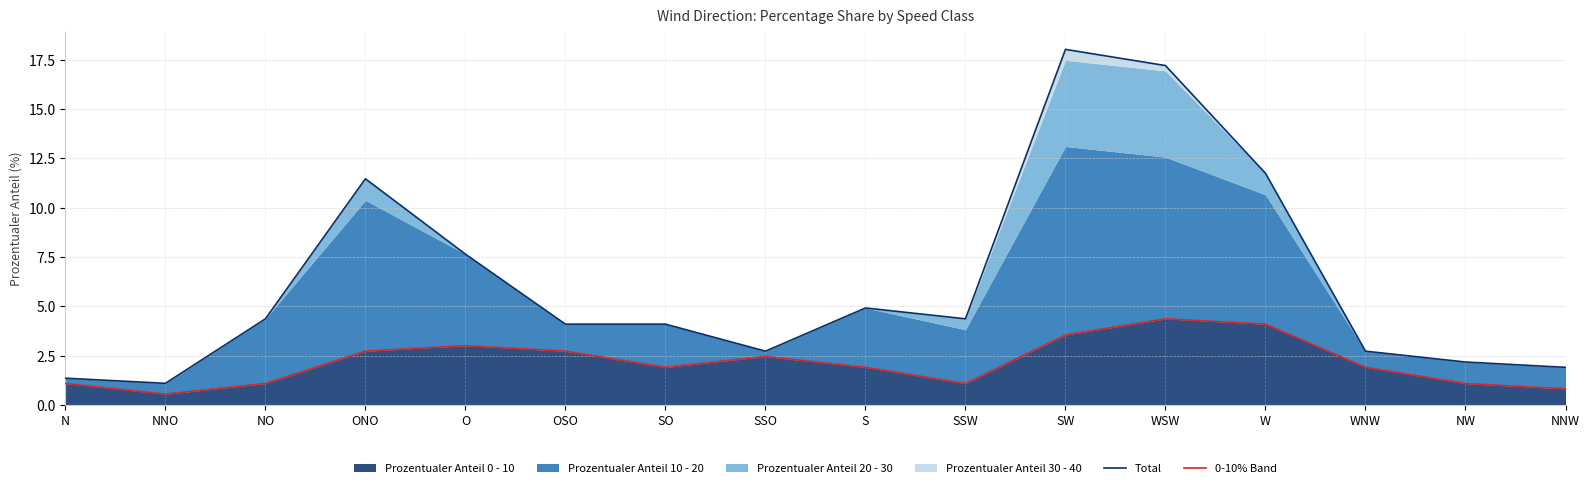

Where is the first local maximum for 0-10% Band?

O